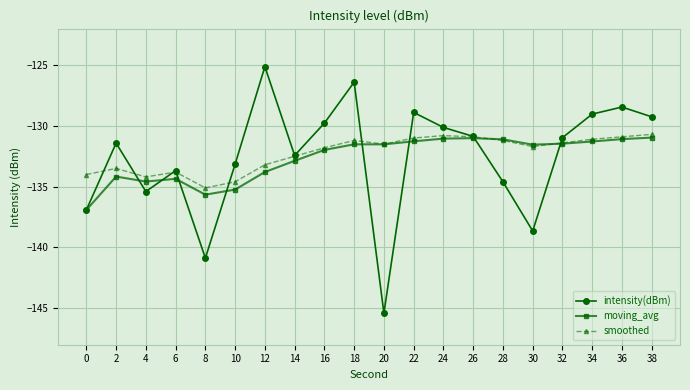

Which category has the lowest value across all series?

20